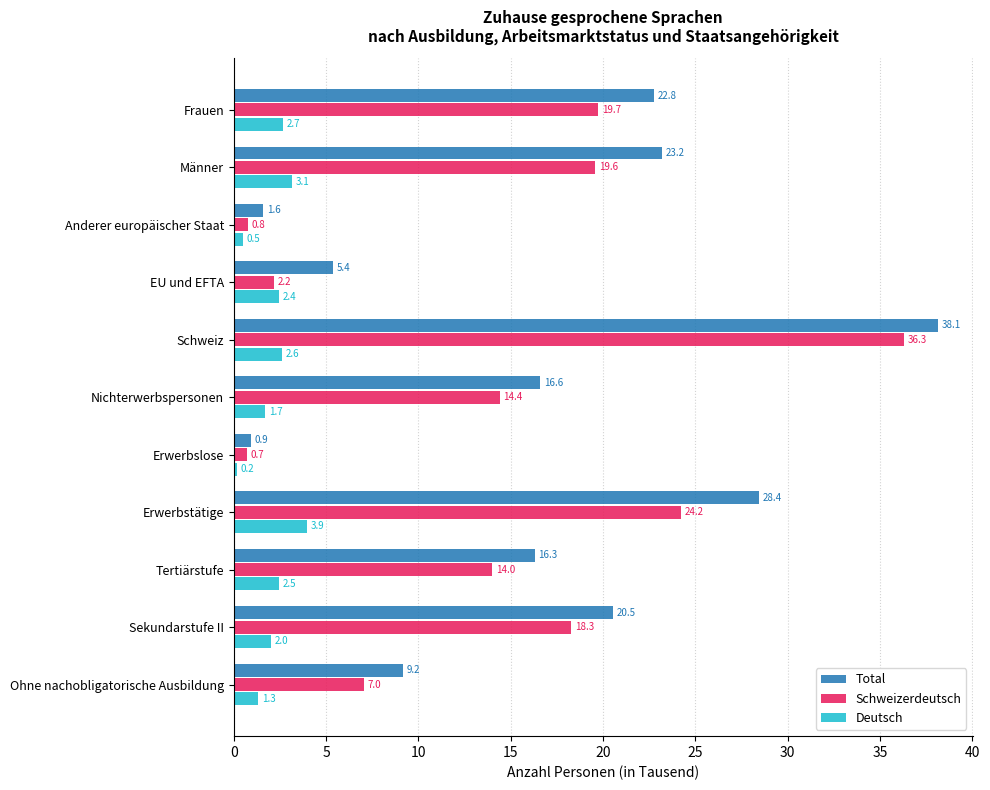

Which series changed the most between Erwerbslose and Männer?

Total